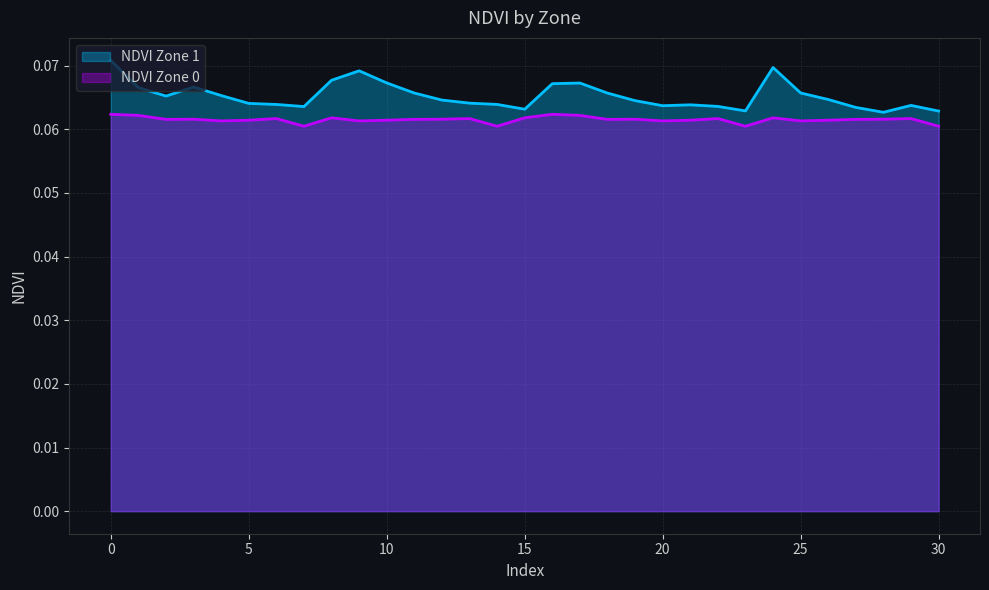

The value of NDVI Zone 0 at 0 is 0.0. True or false?

False